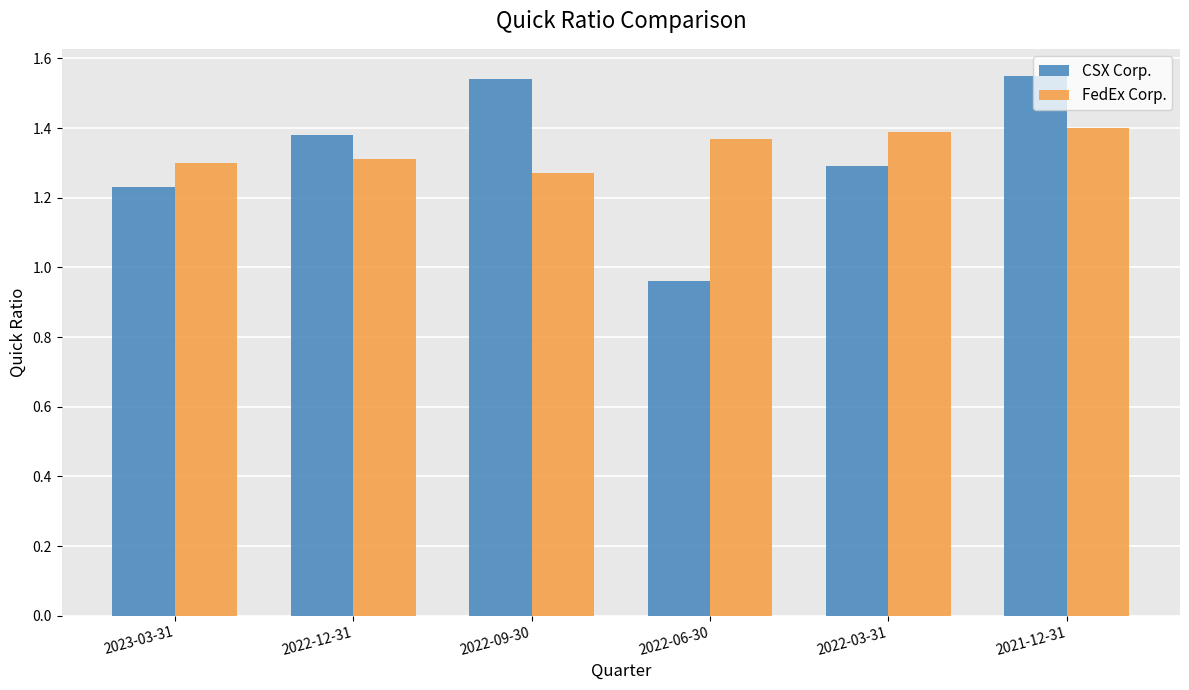

What is the spread (max minus min) of values at 2022-06-30?

0.4